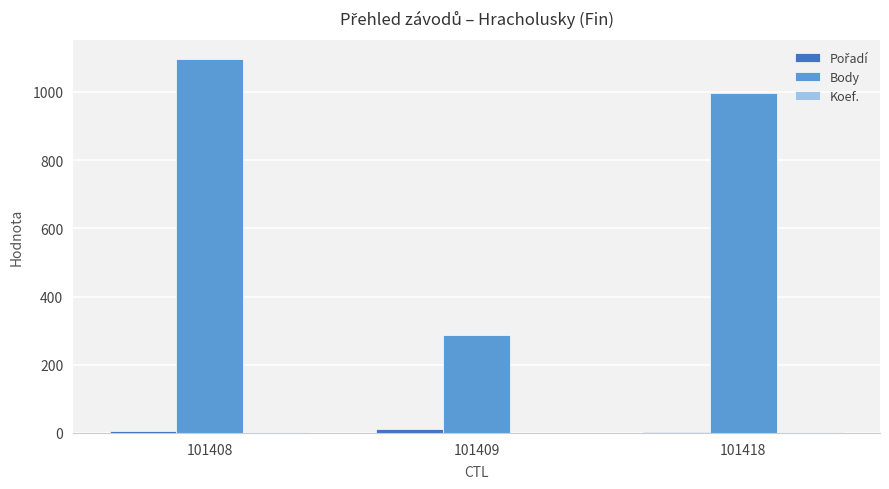

How many data points does each series have?

3